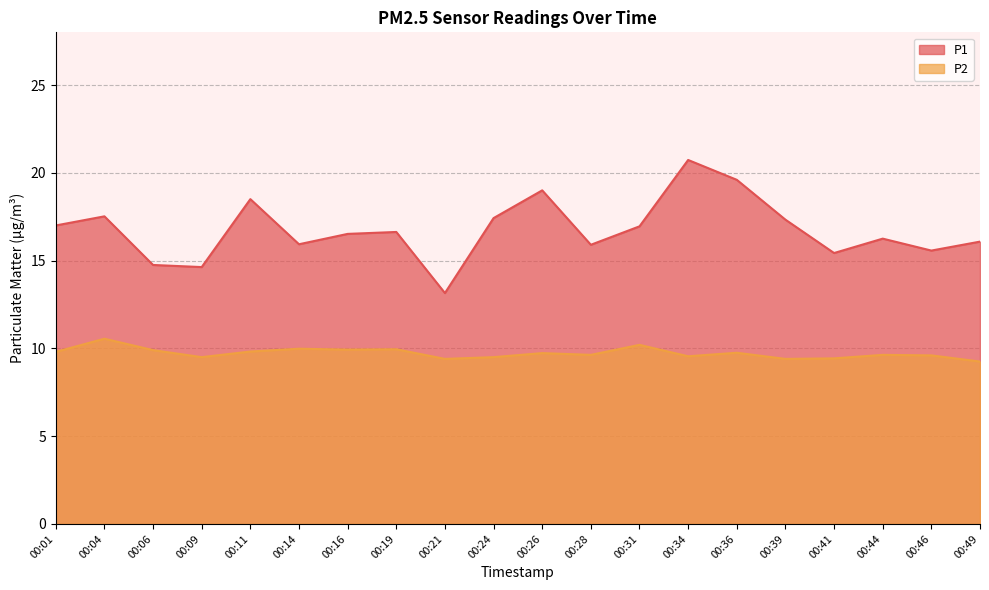

What is the average value of the P2 series?

9.7